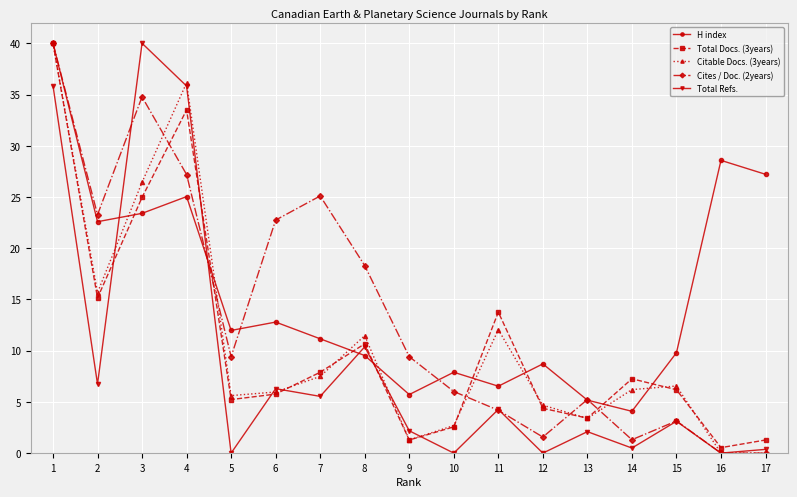

At how many categories does at least one series exceed 39?

2